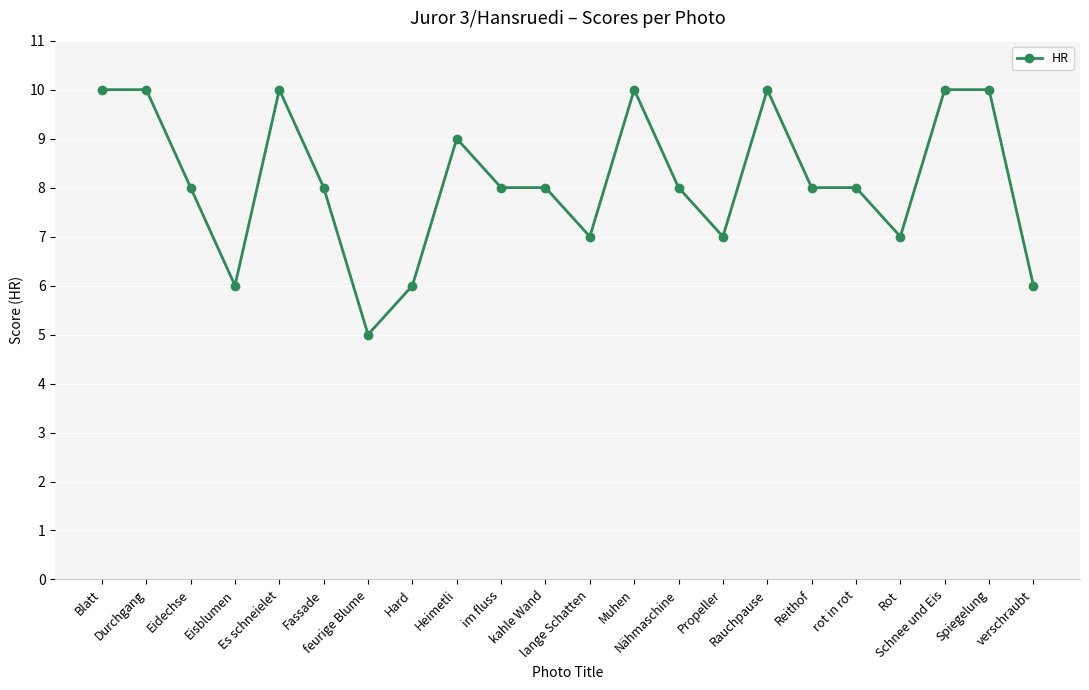

What is the difference between the second highest and second lowest values?

4